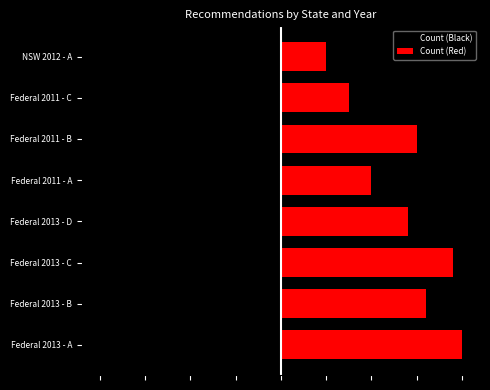

What is the difference between the highest and lowest values at Federal 2013 - A?

8.0